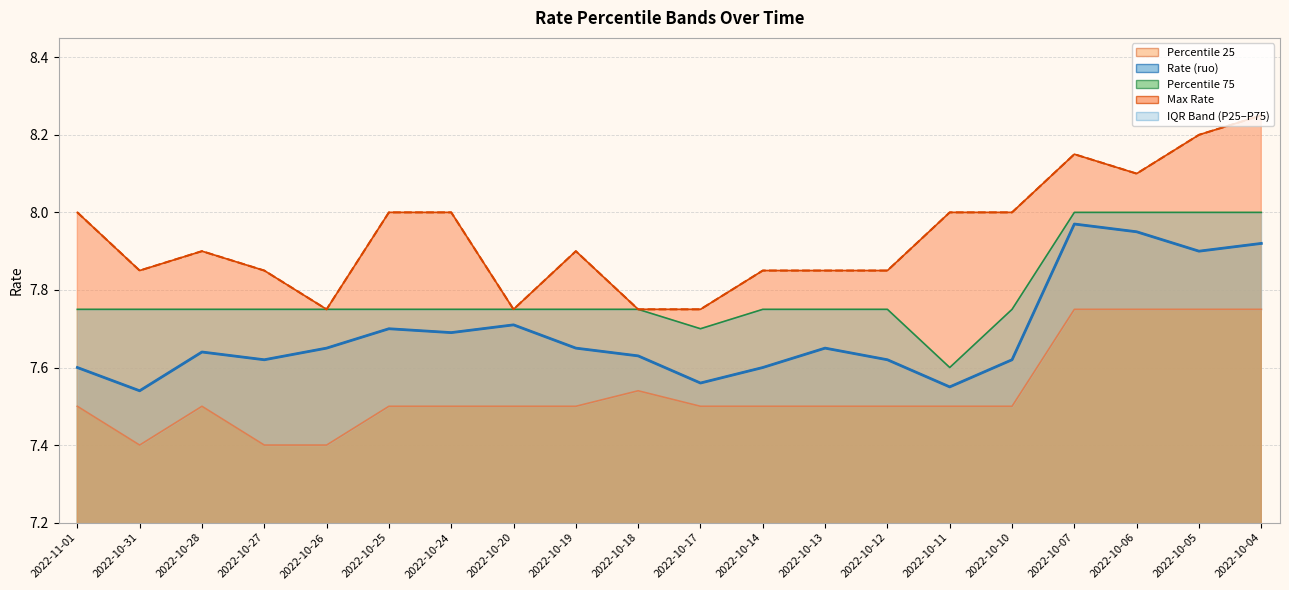

What value does the Percentile25 series have at 2022-10-13?

7.5